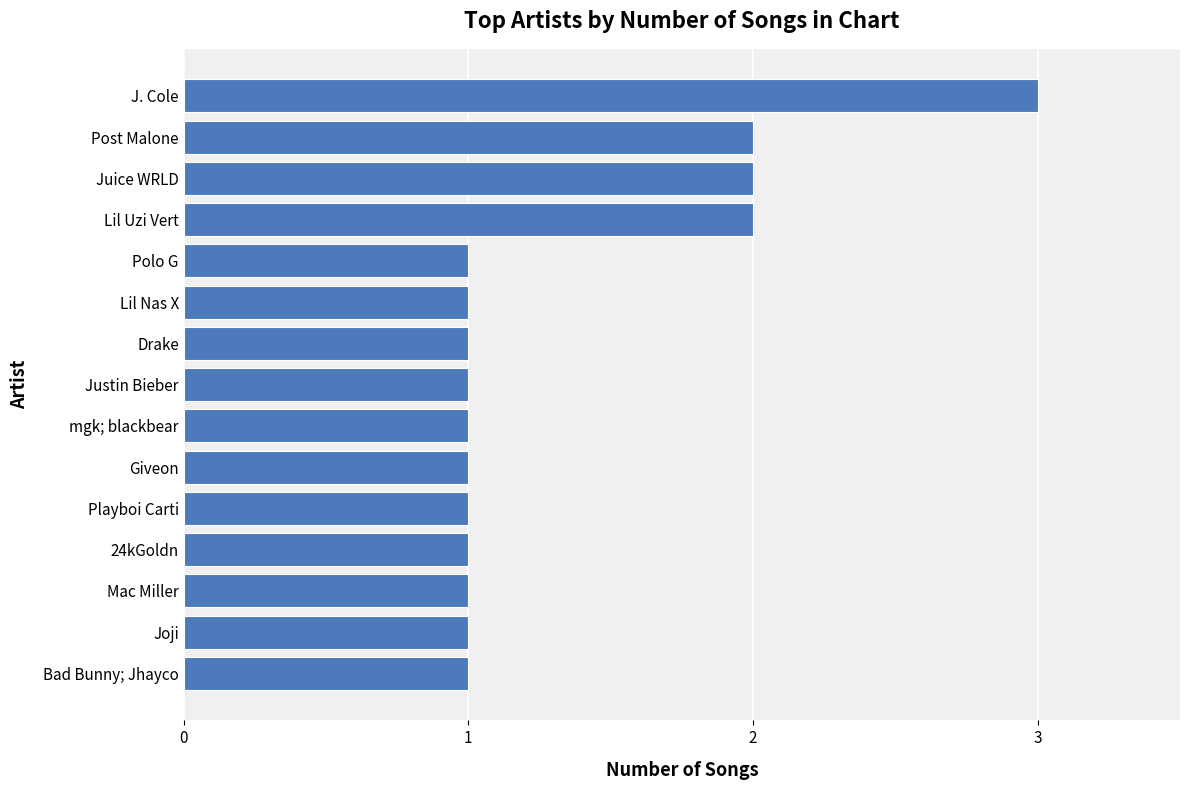

Is it true that the value at Lil Nas X is 1?

True